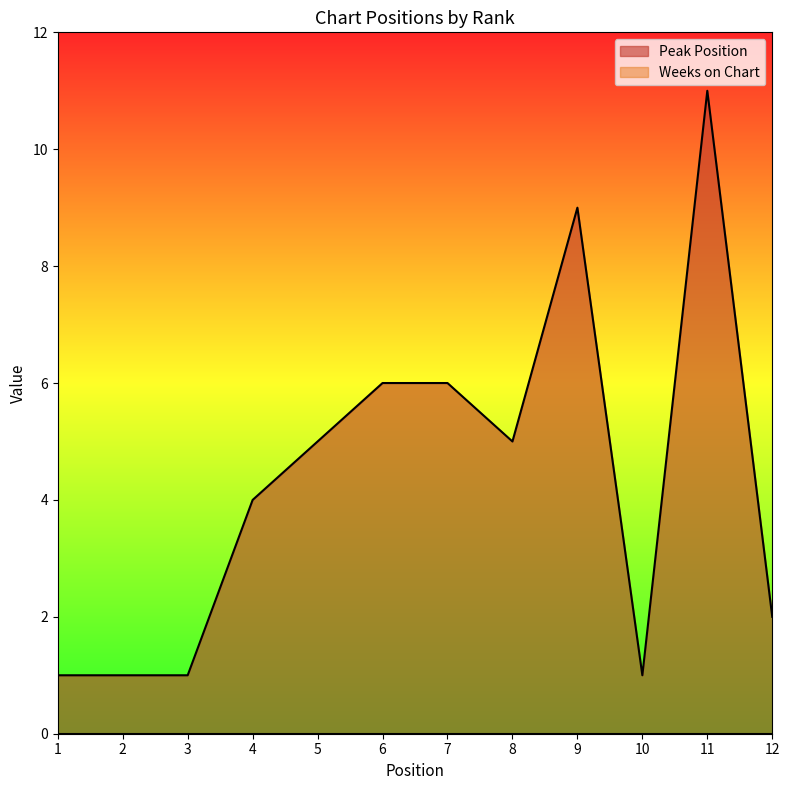

Rank the categories by value from lowest to highest.

1, 2, 3, 10, 12, 4, 5, 8, 6, 7, 9, 11